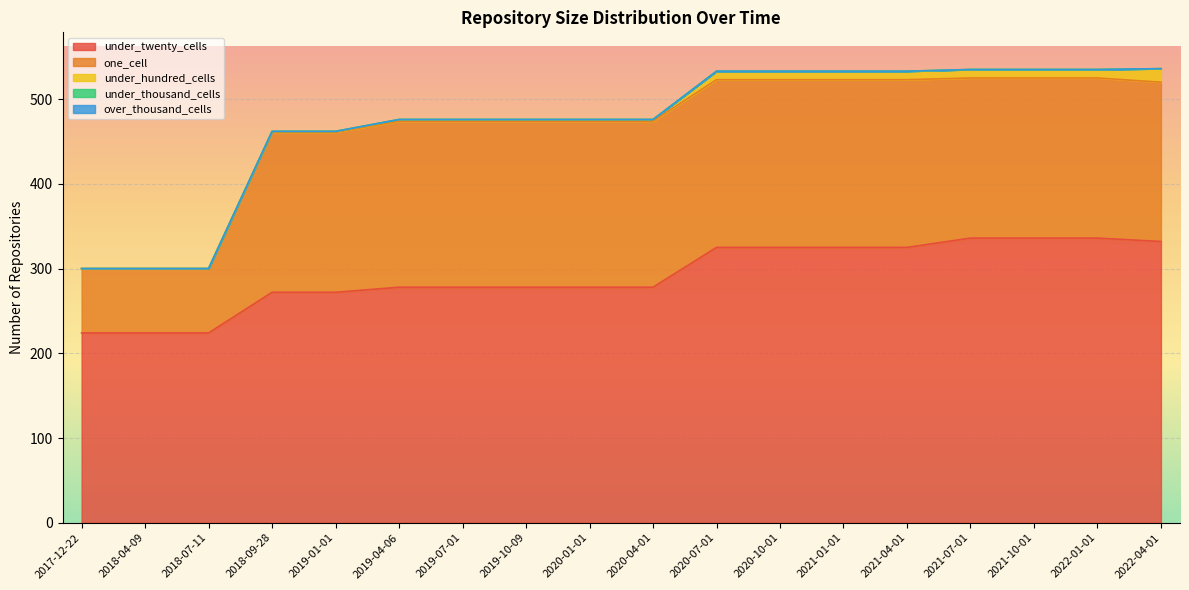

The under_hundred_cells series shows 0 at 2018-07-11. True or false?

True